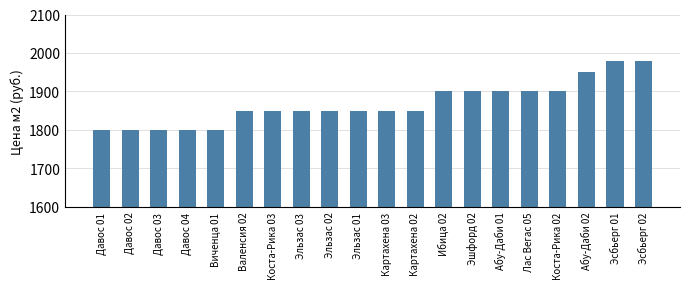

How many distinct data groups are displayed?

1